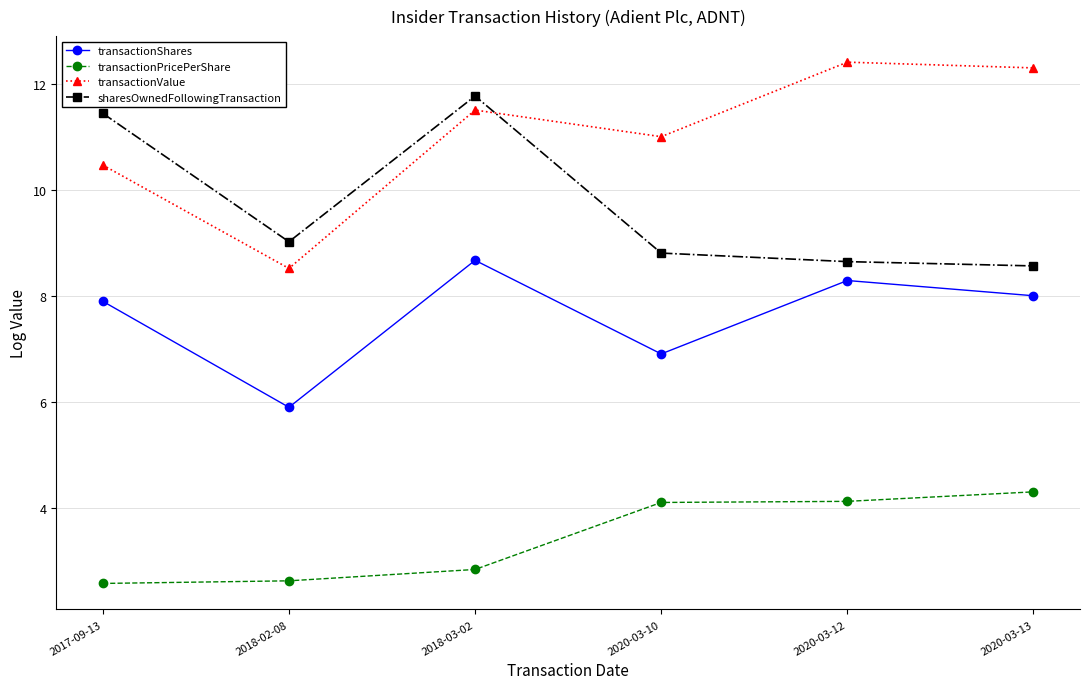

What is the greatest value displayed?

12.4